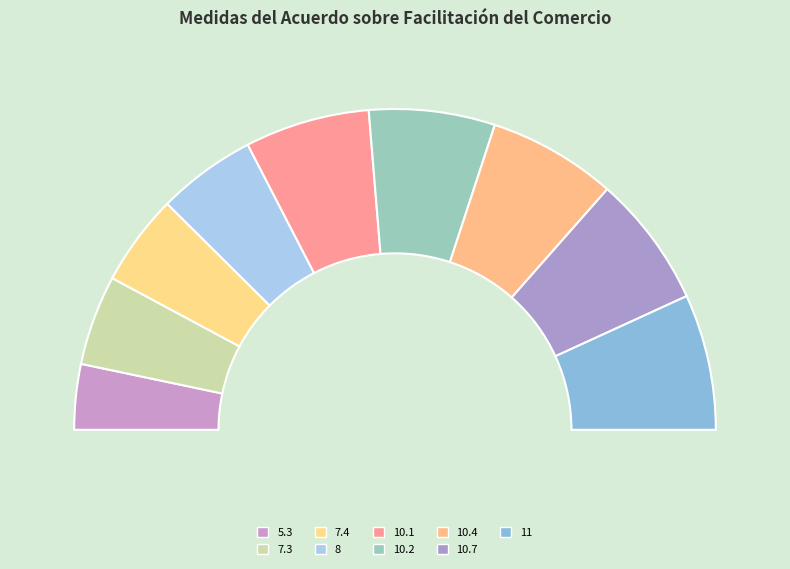

Is there any slice that represents more than half of the pie?

No